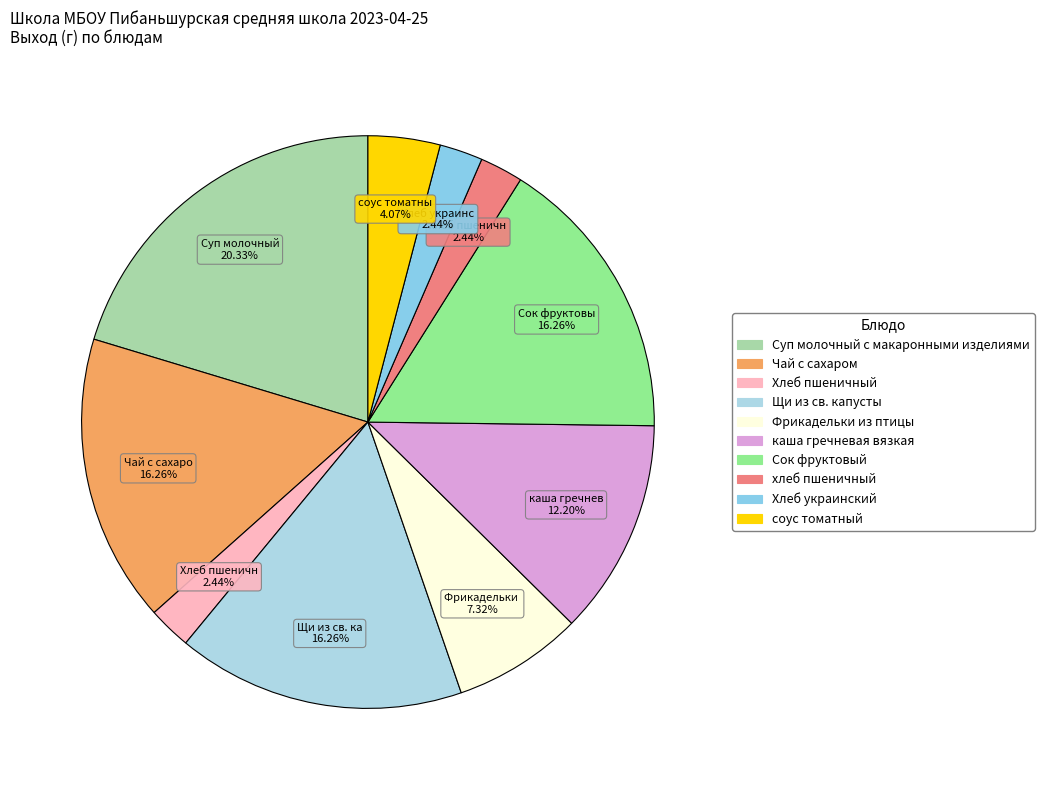

True or false: Хлеб украинский accounts for 11% of the total.

False